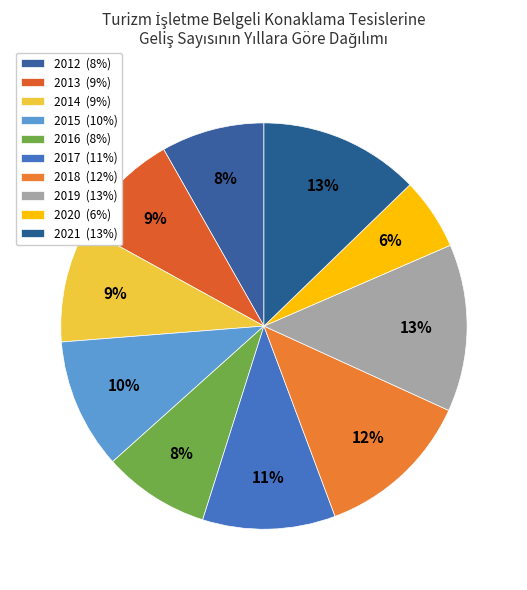

How many segments does this pie chart have?

10